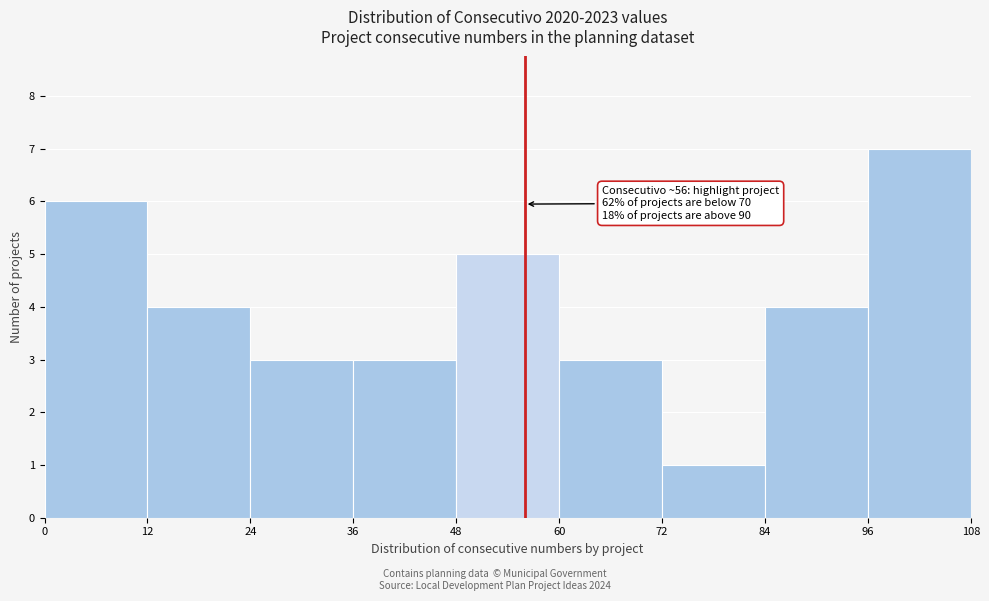

Over which range of the x-axis is the bar tallest?

96 to 108